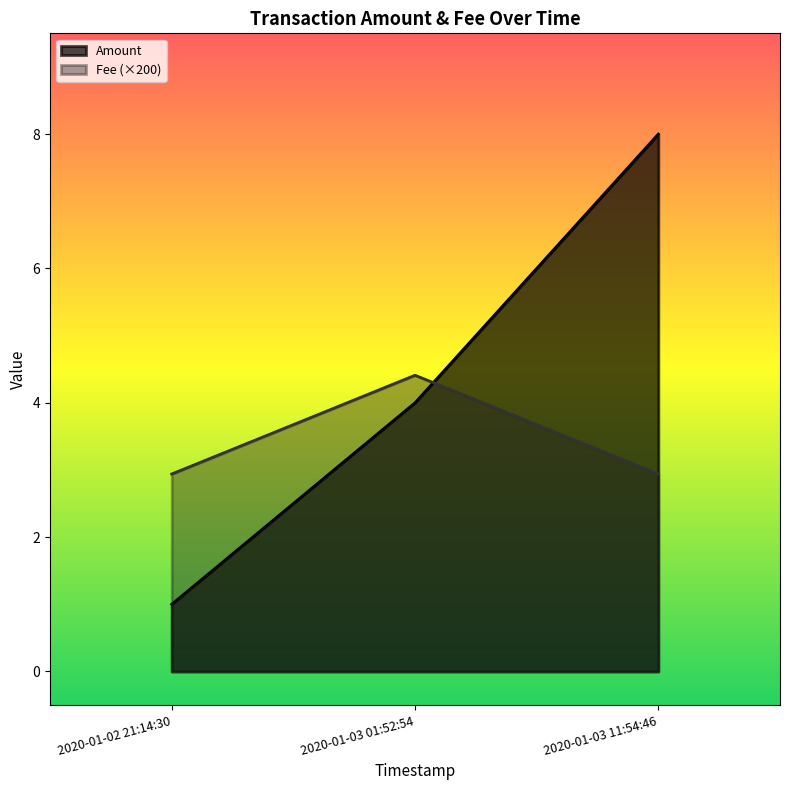

What is the difference between the highest and lowest values at 2020-01-03 01:52:54?

0.4